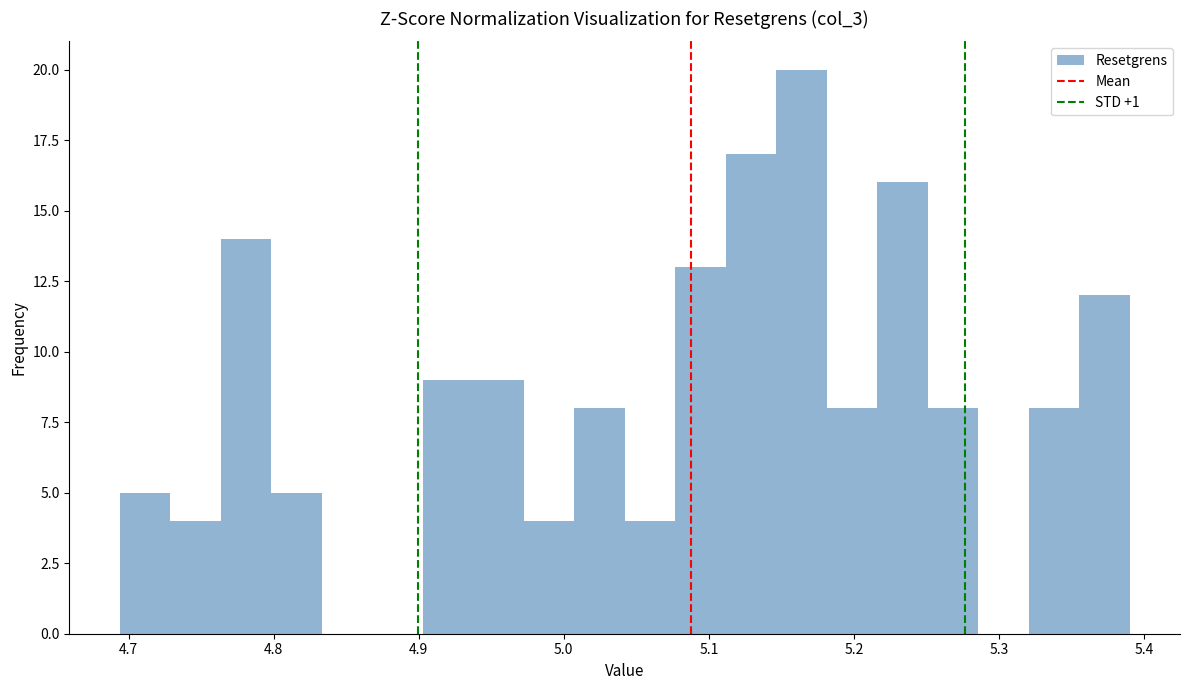

Around what value on the x-axis is the tallest bar? Give the approximate position of its centre, as read against the axis.

5.16